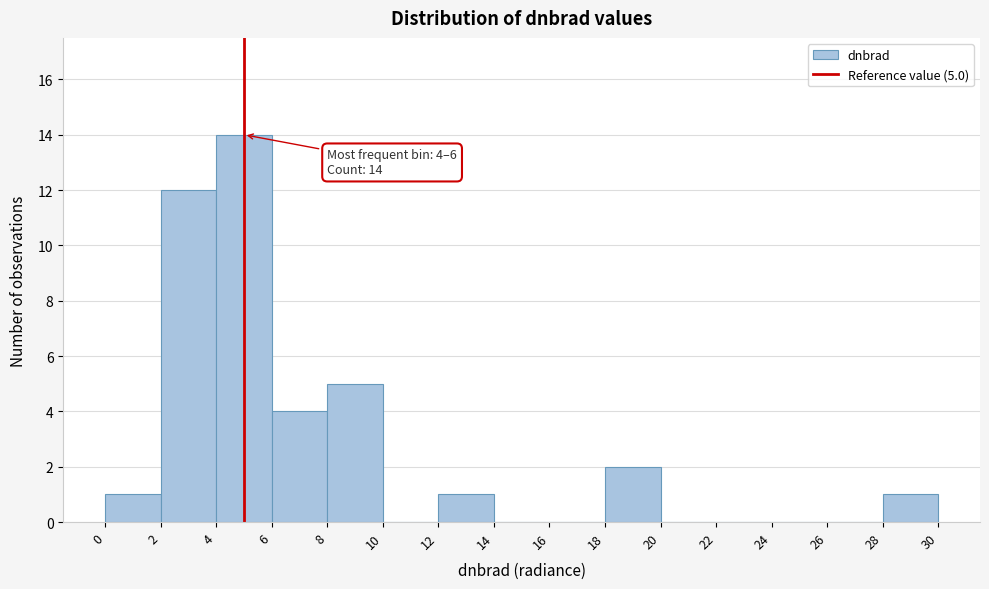

Over which range of the x-axis is the bar tallest?

4 to 6